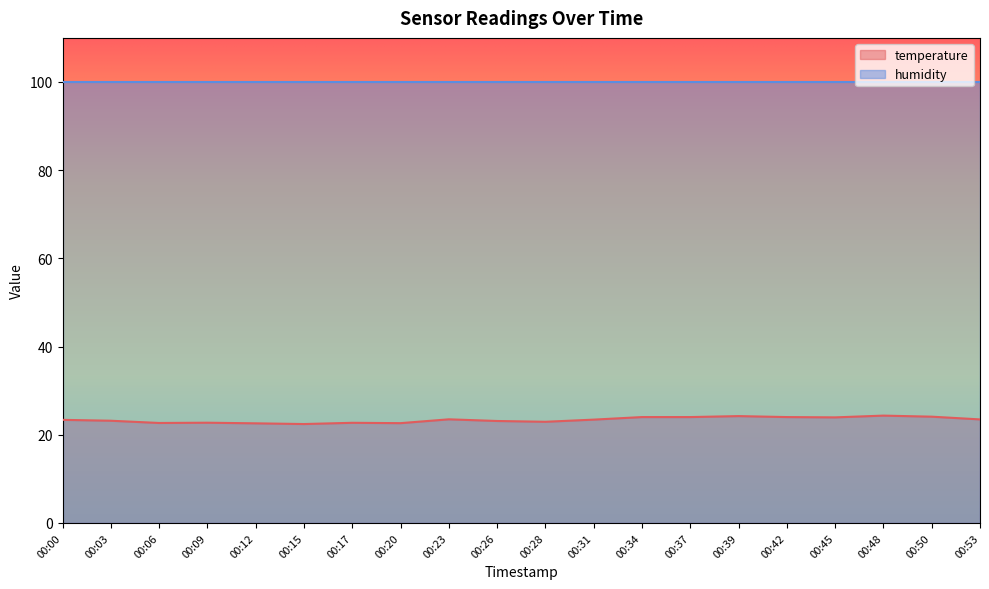

What is the sum of all values?

467.4